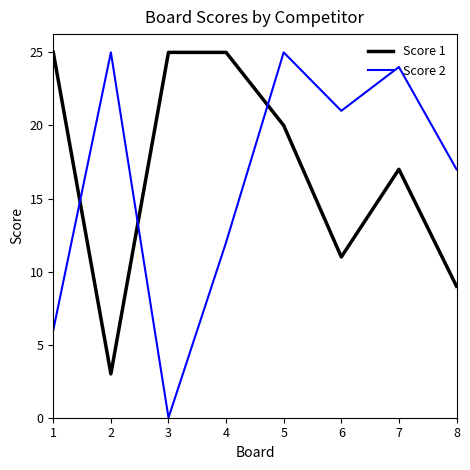

What is the difference between the Score 1 values at 5 and 8?

11